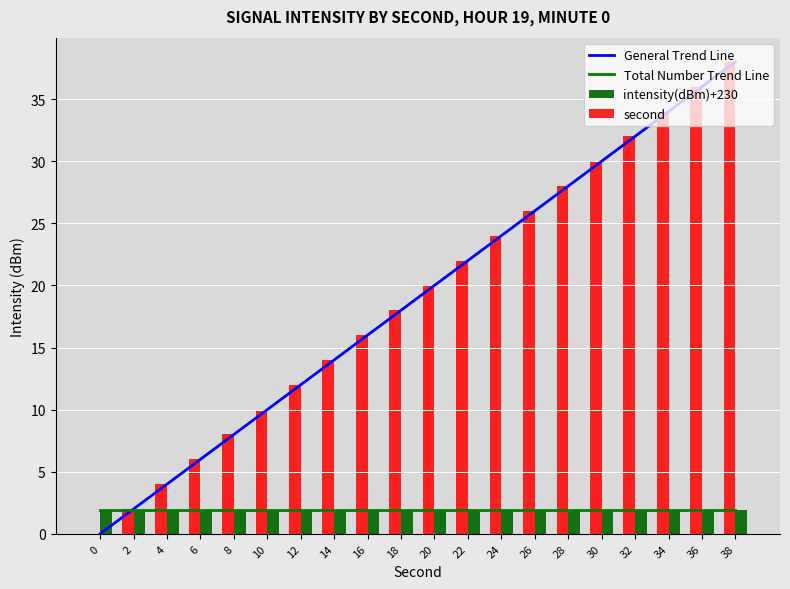

Does the chart contain stacked bars?

No